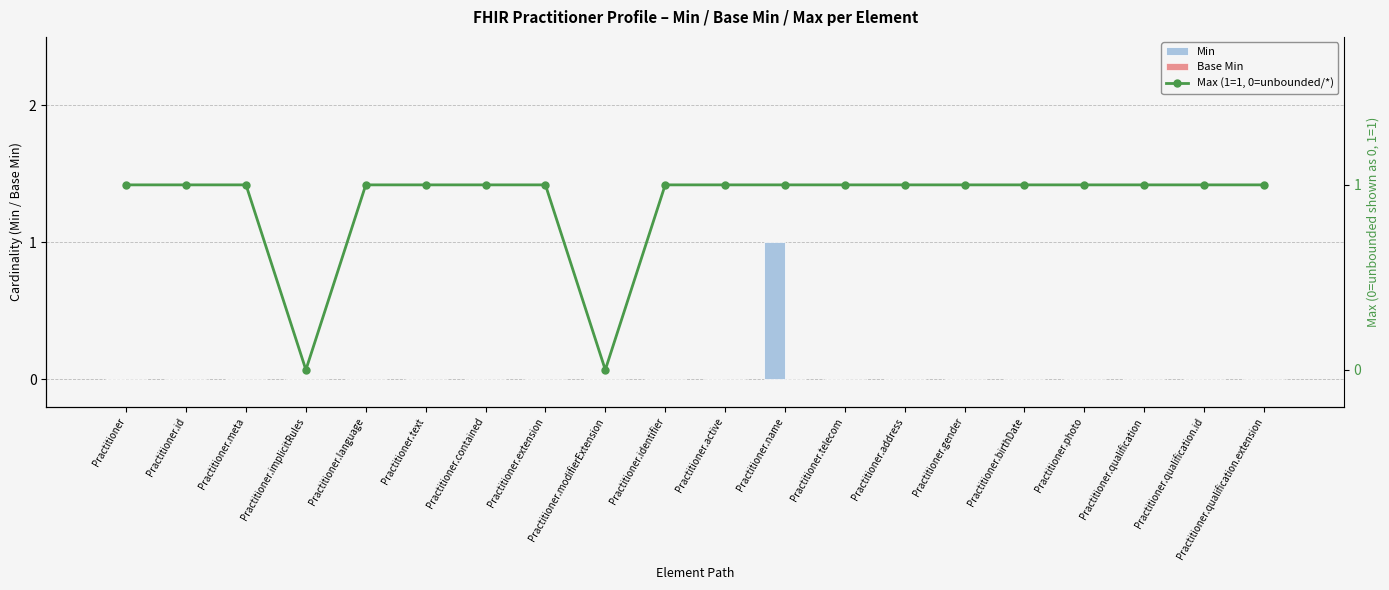

At which category is the sum across all series the highest?

Practitioner.name